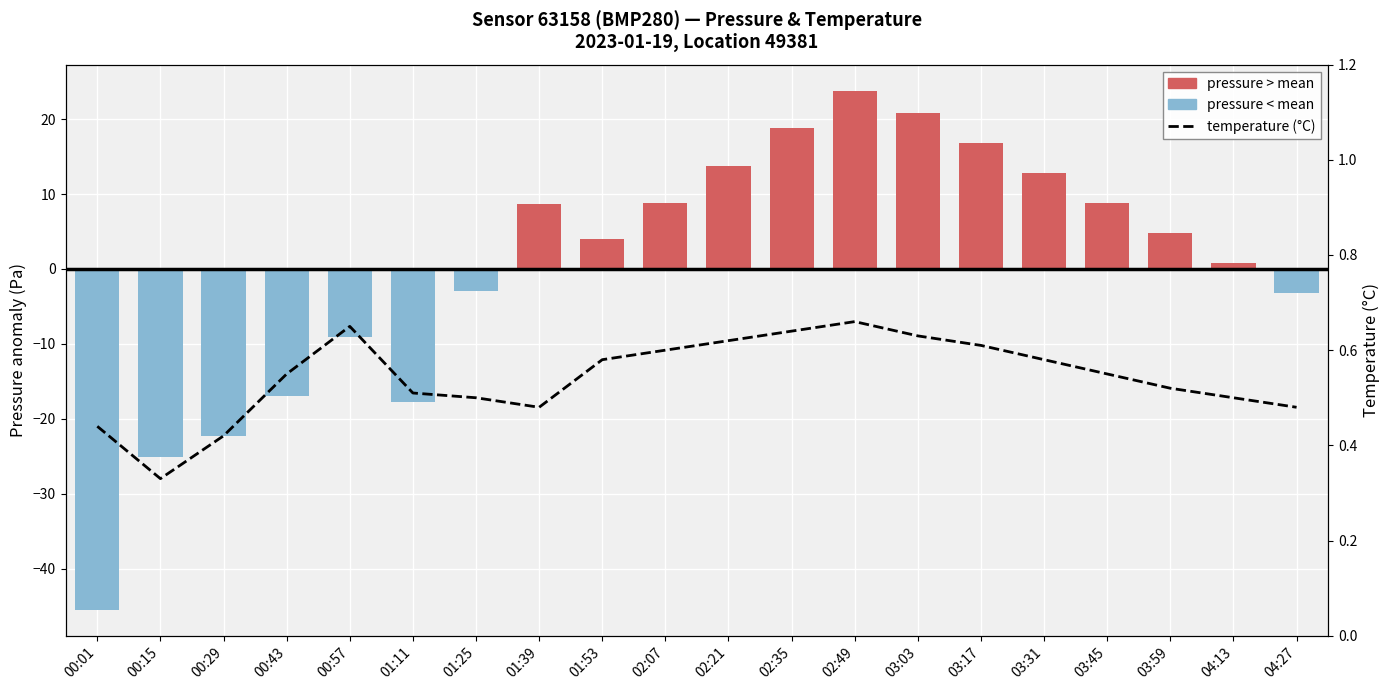

List the series in order of their overall mean, lowest first.

pressure, temperature (°C)